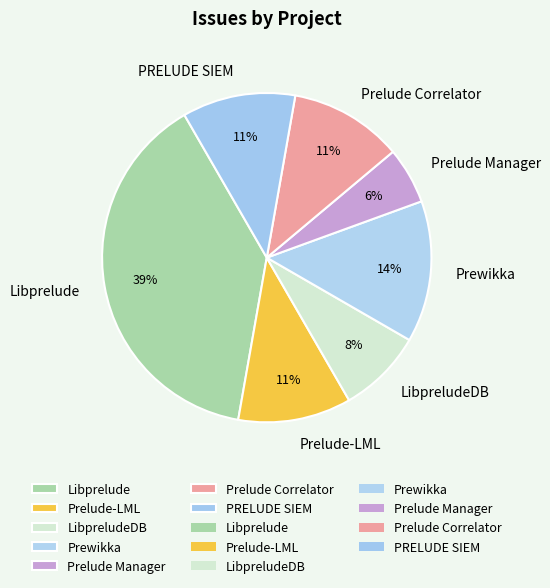

Does Prelude Manager represent more than half of the total?

No